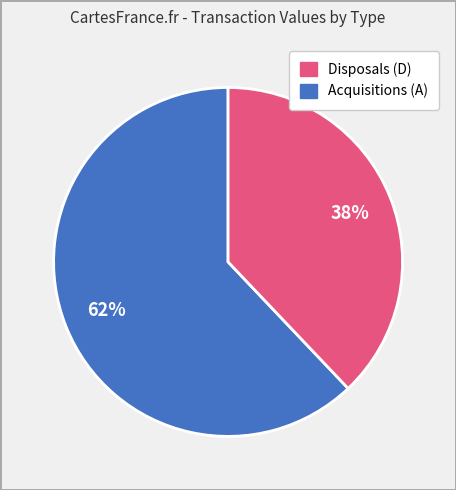

How many segments does this pie chart have?

2